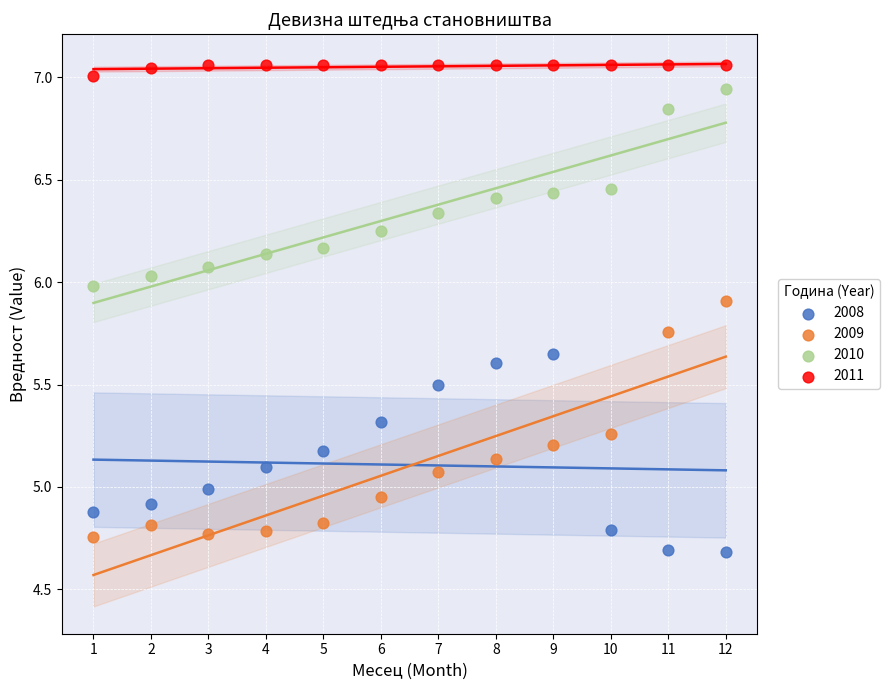

Across all data points, what is the range of X values (max minus min)?

11.0